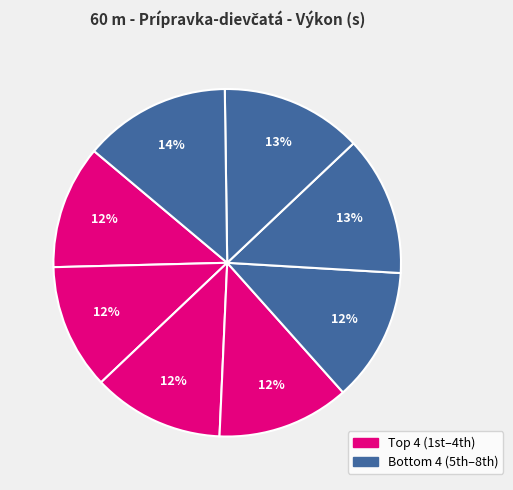

Count the number of slices in the pie.

8